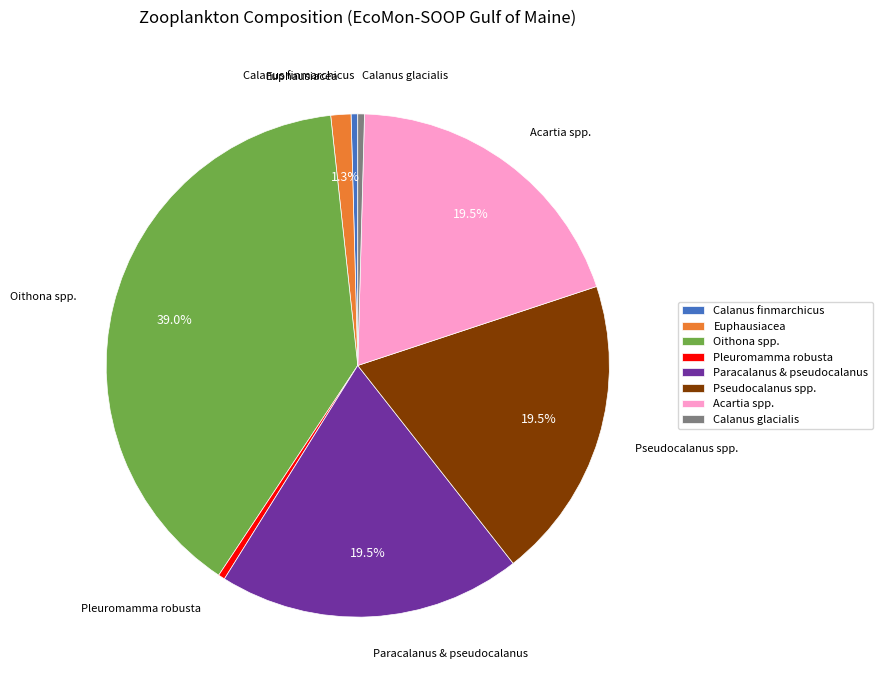

Combined, do Calanus finmarchicus and Calanus glacialis account for over 50%?

No